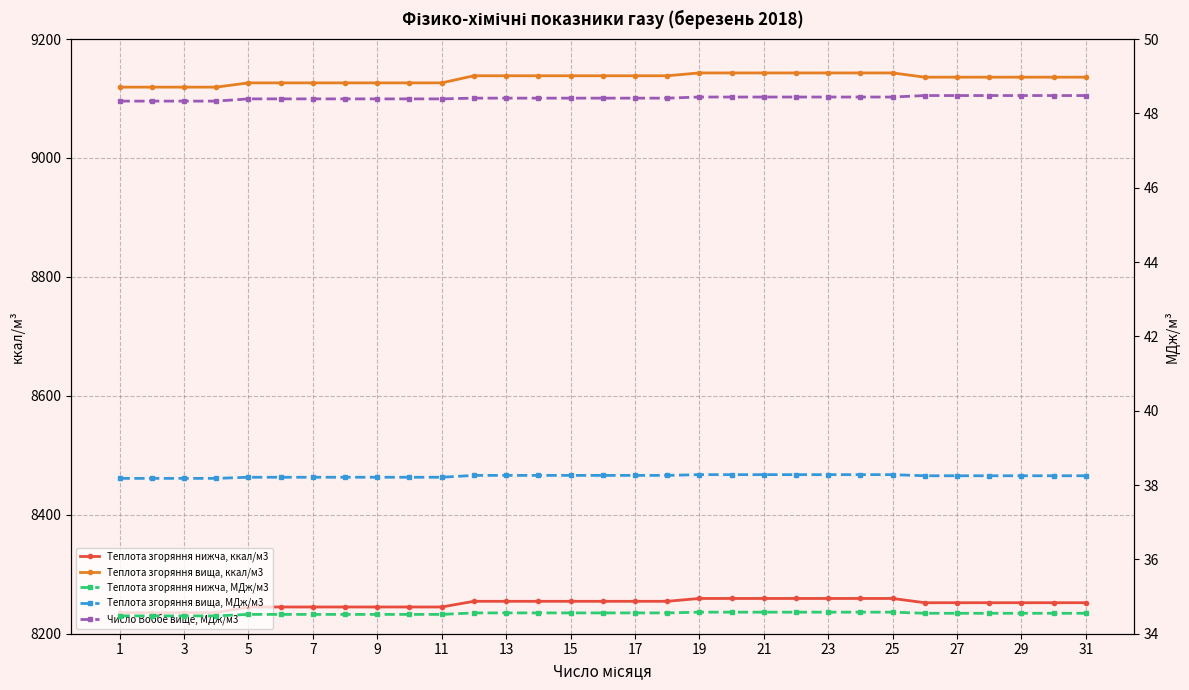

True or false: Число Воббе вище, МДж/м3 has more than 1 interior local peaks.

False